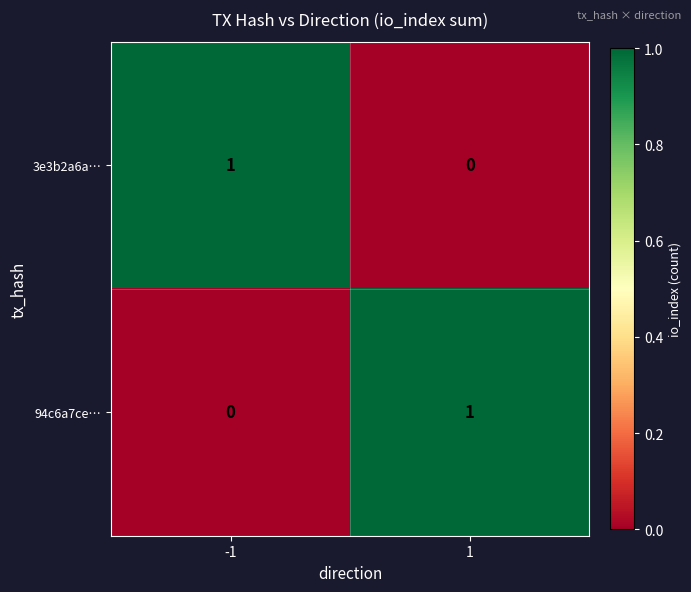

True or false: 94c6a7ce… has a value of 0 at 1.

False